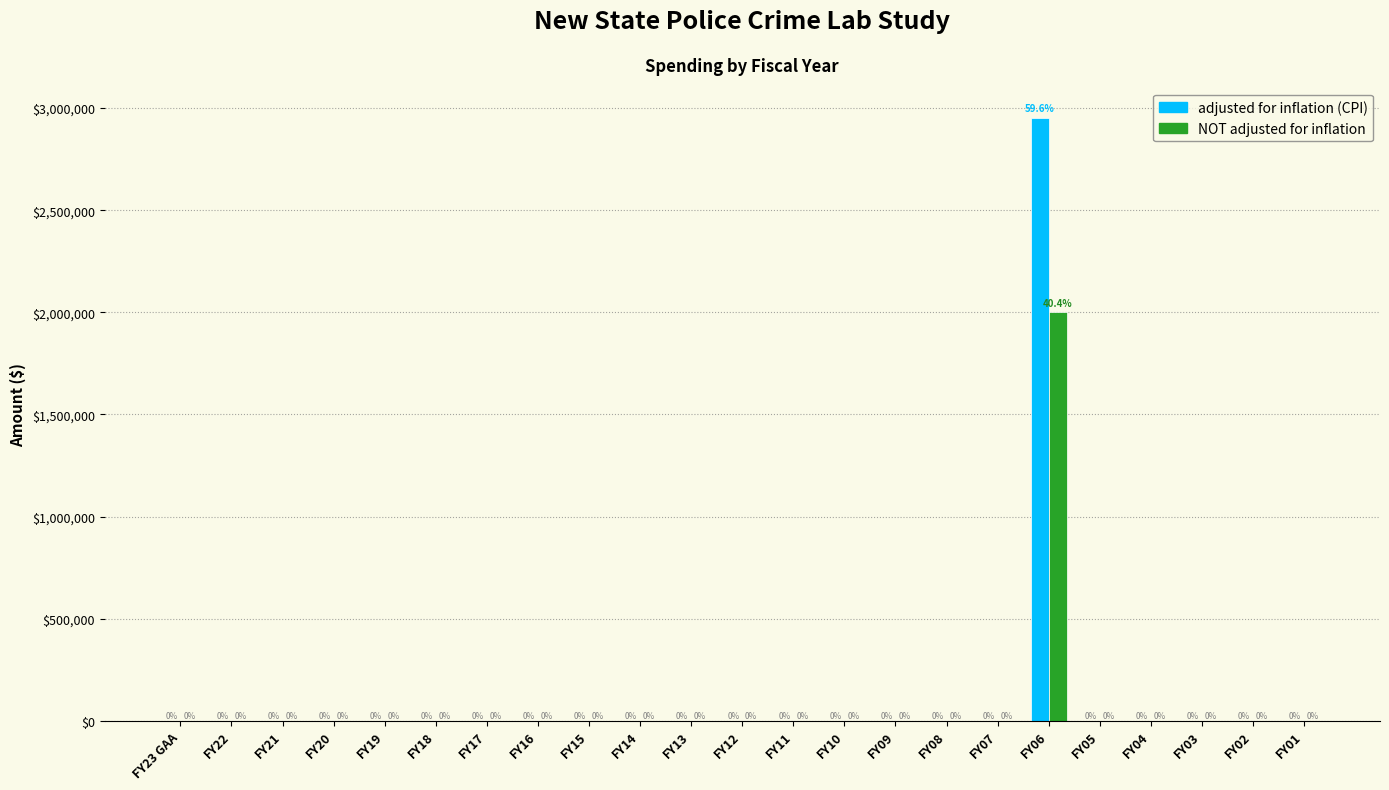

What is the sum of all NOT adjusted for inflation values?

2000000